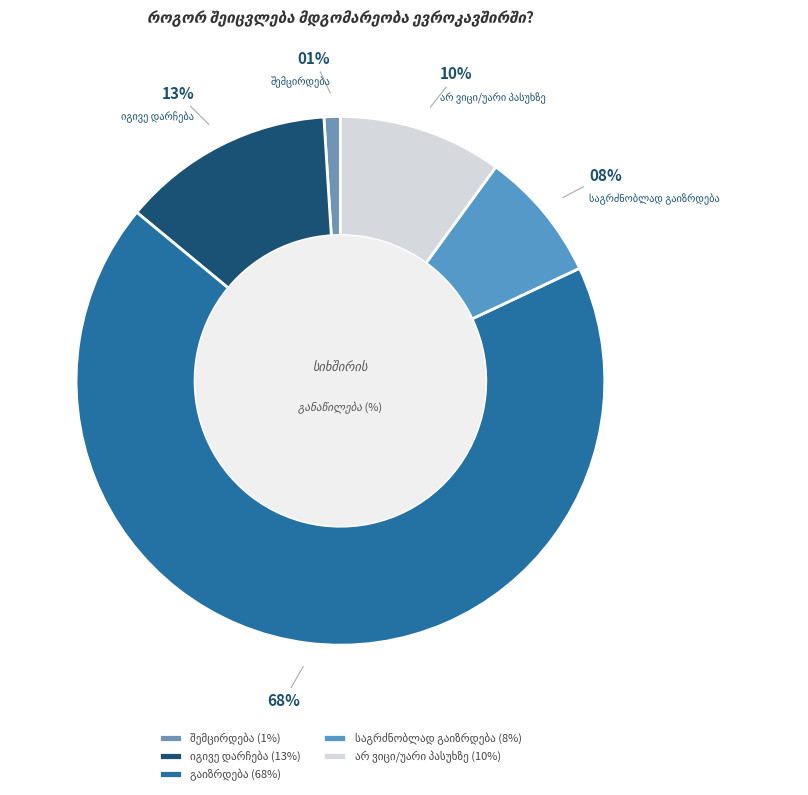

How many slices are in this pie chart?

5